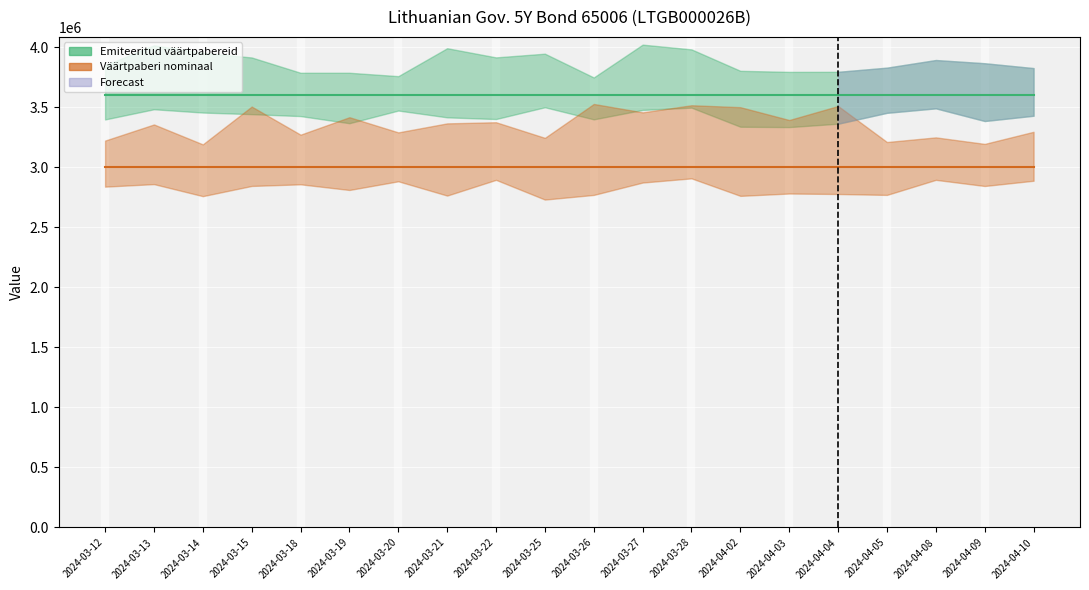

The Väärtpaberi nominaal (×30 000) series shows 4545653 at 2024-03-19. True or false?

False